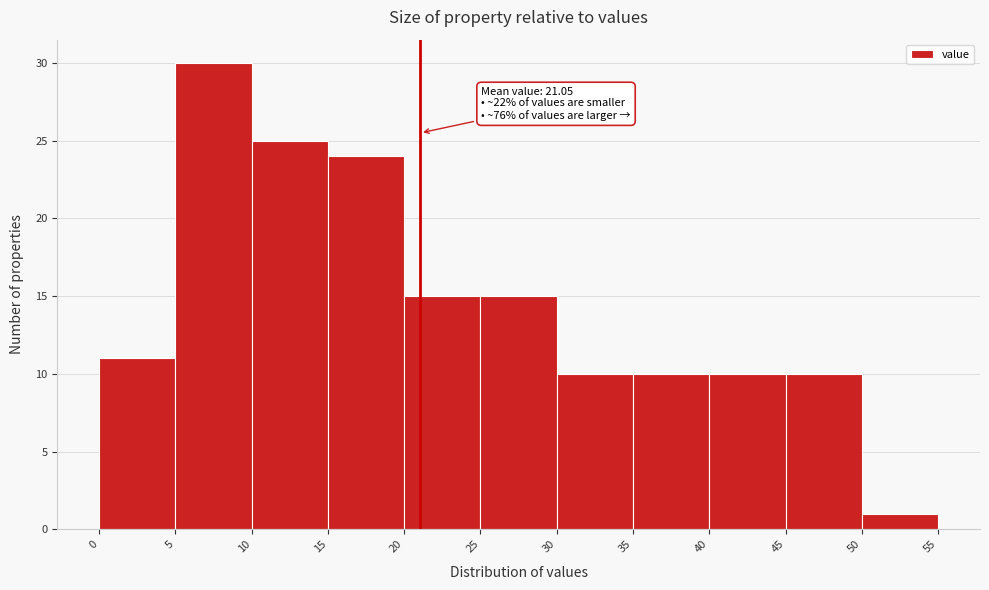

Which range on the x-axis has the tallest bar?

5 to 10